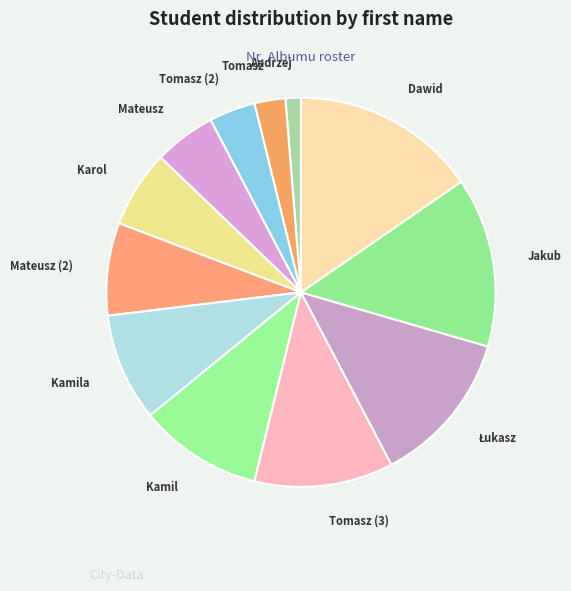

What is the largest slice in the pie chart?

Dawid